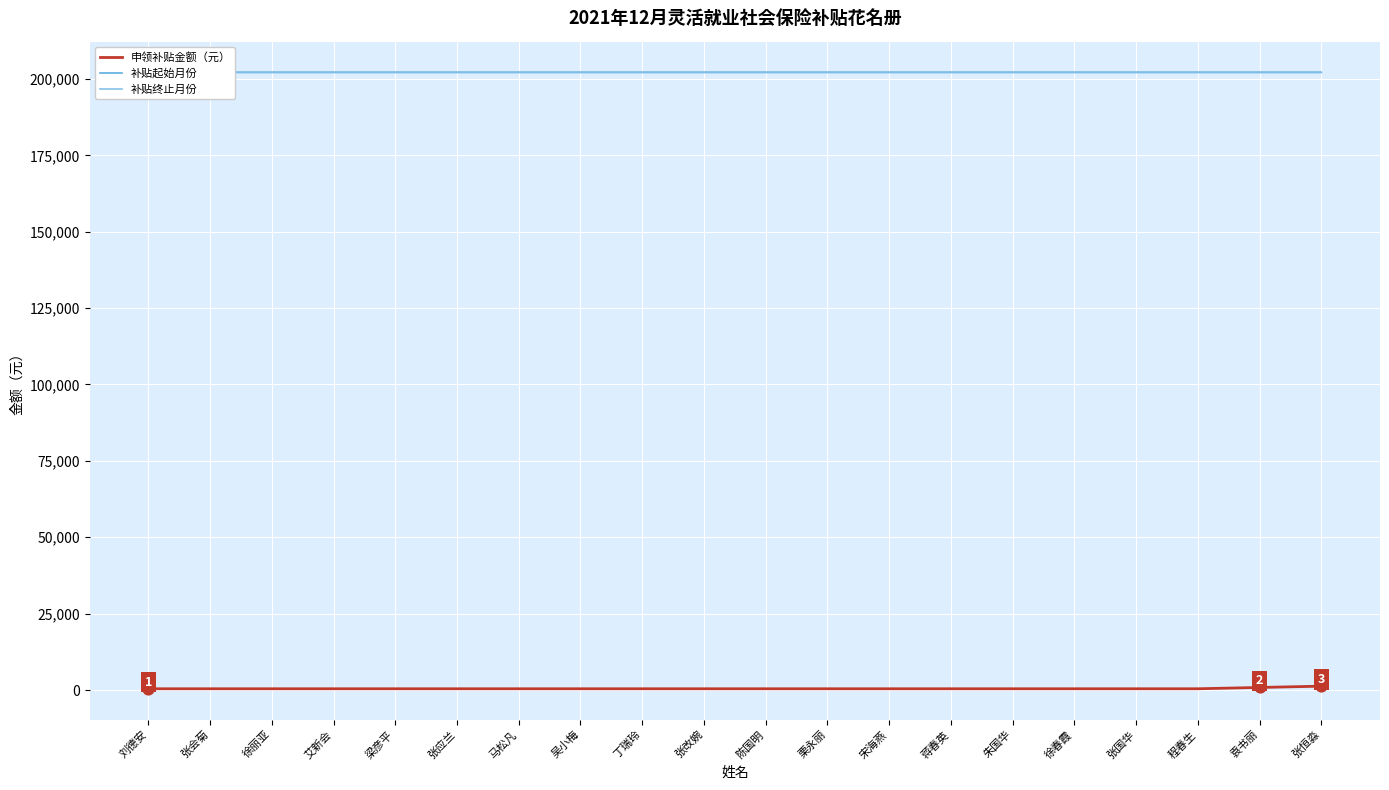

Which series reaches the maximum Y coordinate?

补贴起始月份